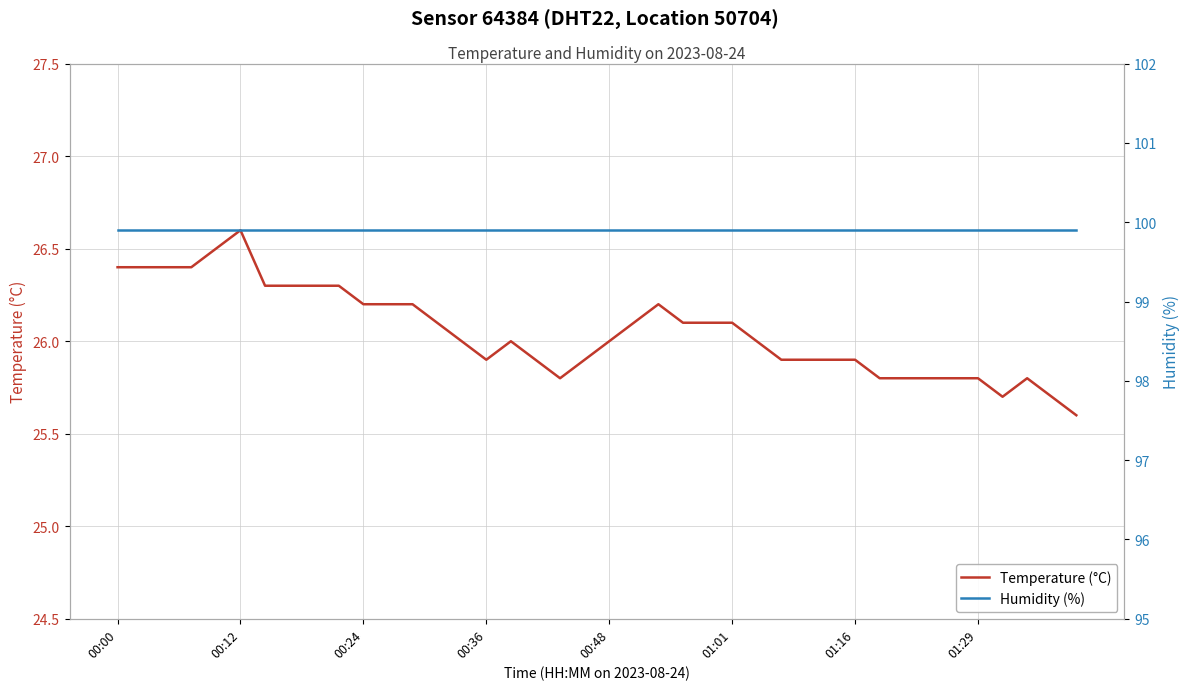

True or false: Temperature (°C) has a value of 25.9 at 01:16.

True